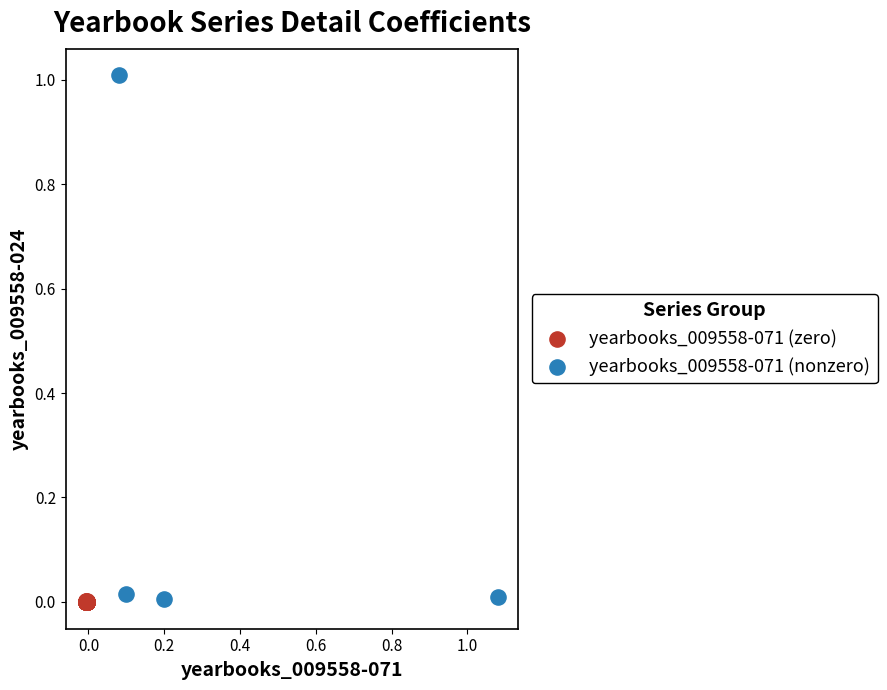

Which series contains the highest Y value?

yearbooks_009558-071 (nonzero)